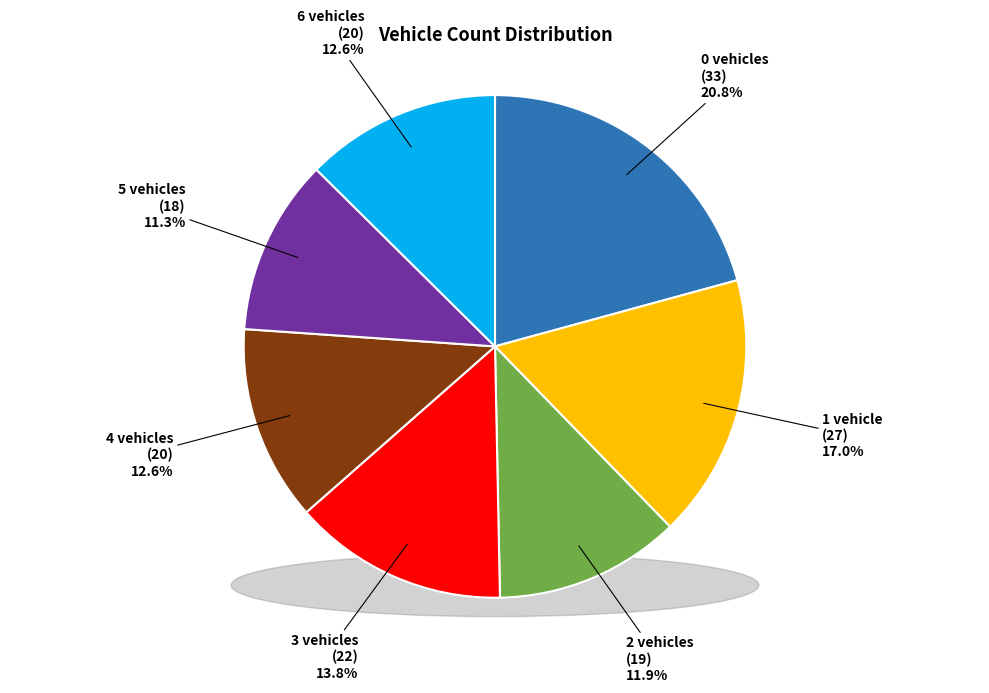

Which category has the smallest portion of the pie?

vehicleCount_5